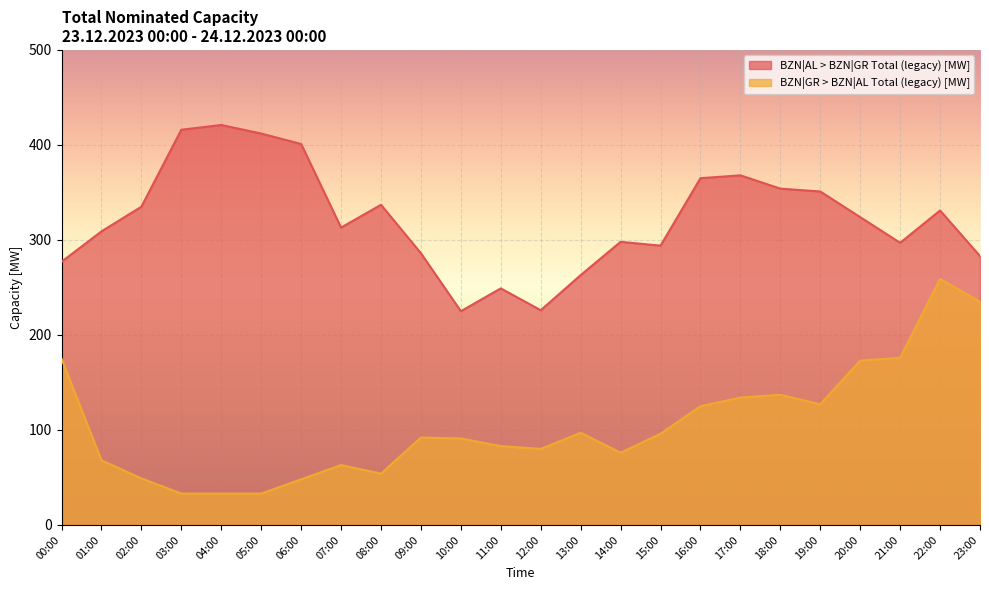

List the series in order of their overall mean, highest first.

BZN|AL > BZN|GR Total (legacy) [MW], BZN|GR > BZN|AL Total (legacy) [MW]